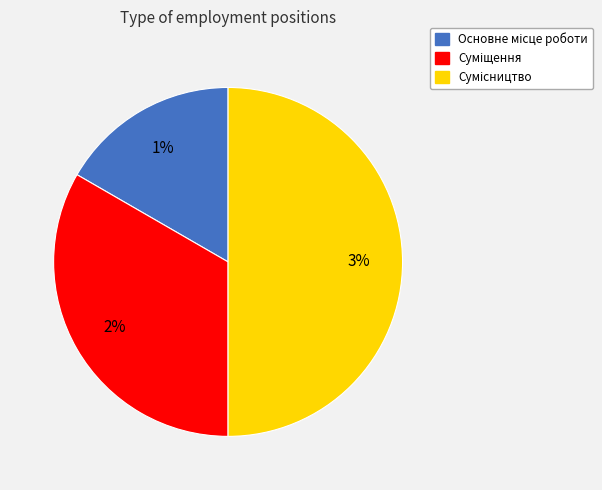

Which slice is the largest?

Сумісництво